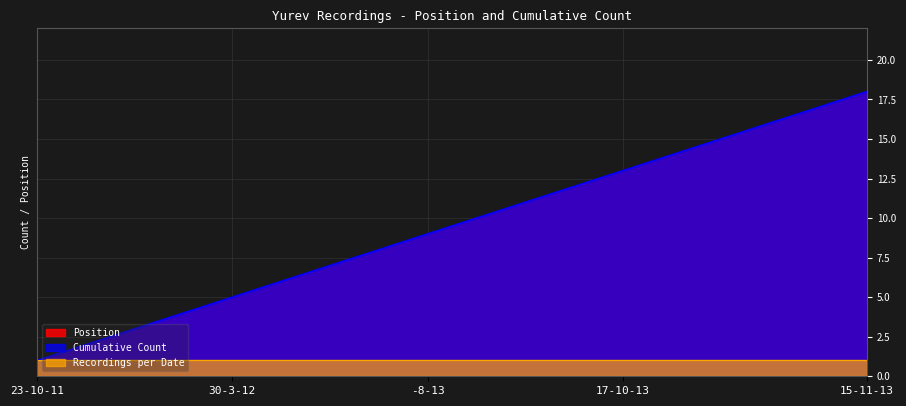

What is the label of the 6th point from the right?

17-10-13